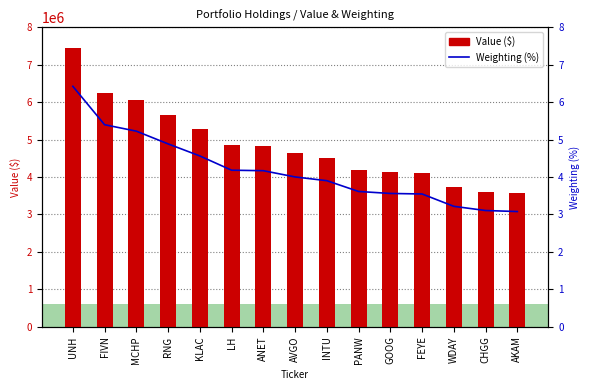

What is the difference between the maximum and minimum values in the Weighting (%) series?

3.3